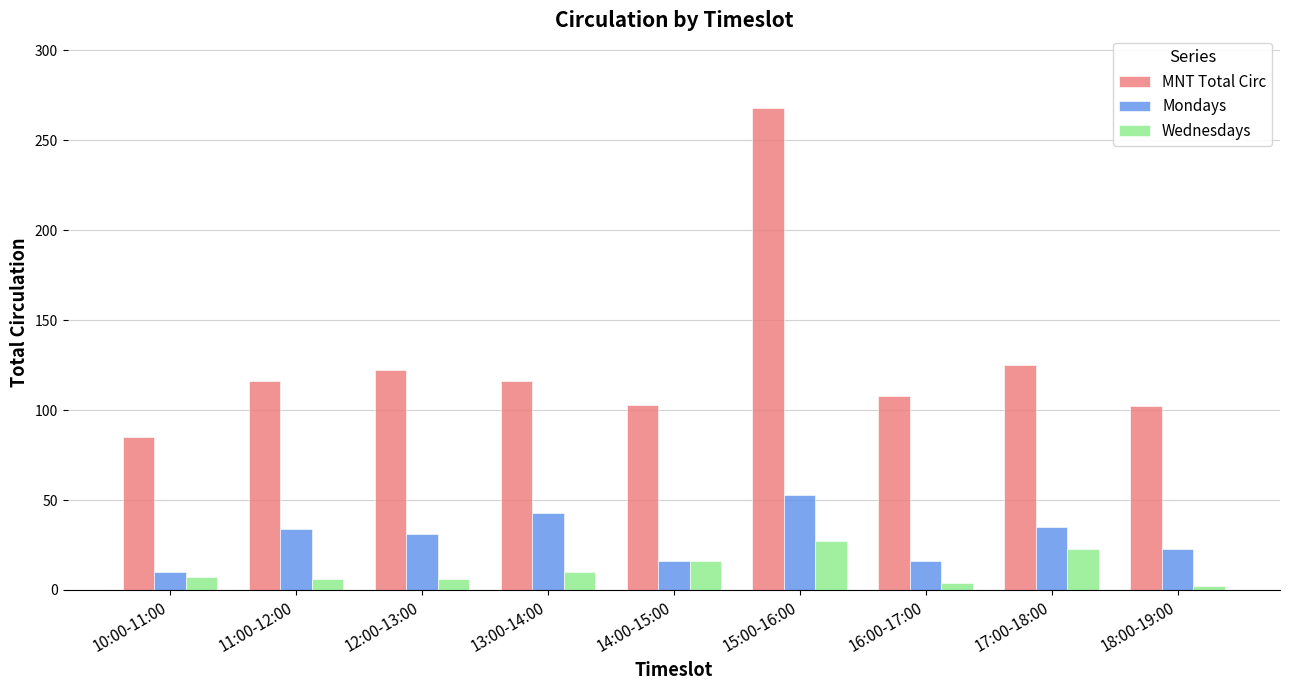

At which category is the sum across all series the highest?

15:00-16:00